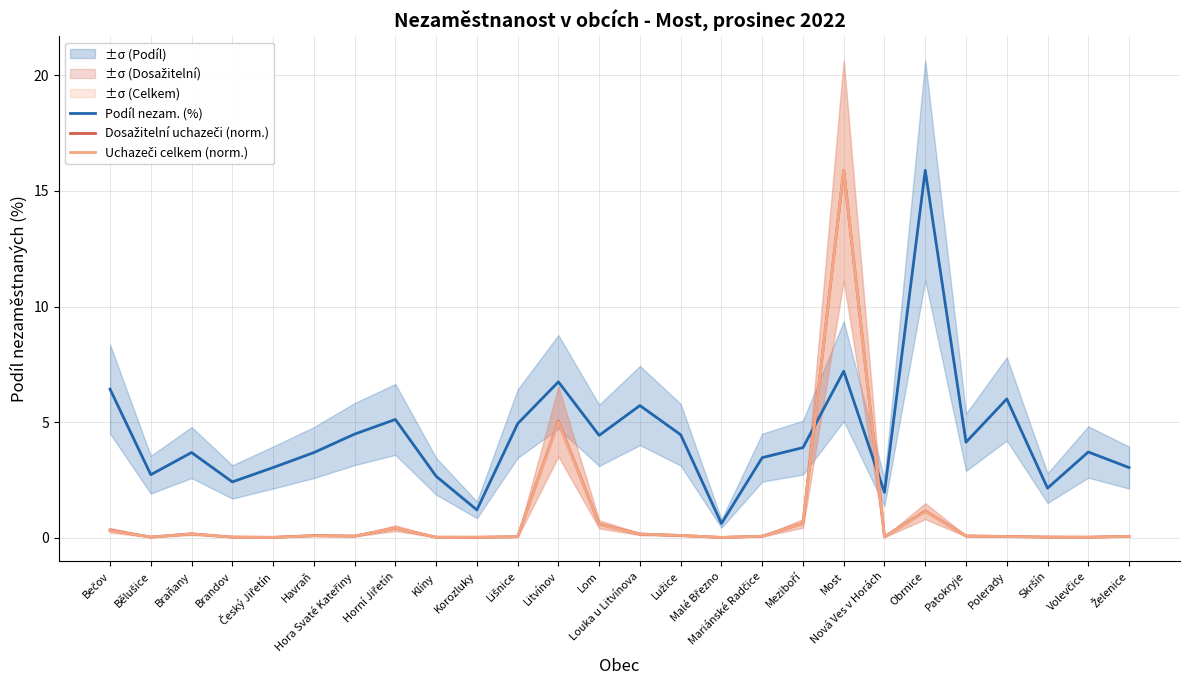

Does the chart display data point markers on the line(s)?

No